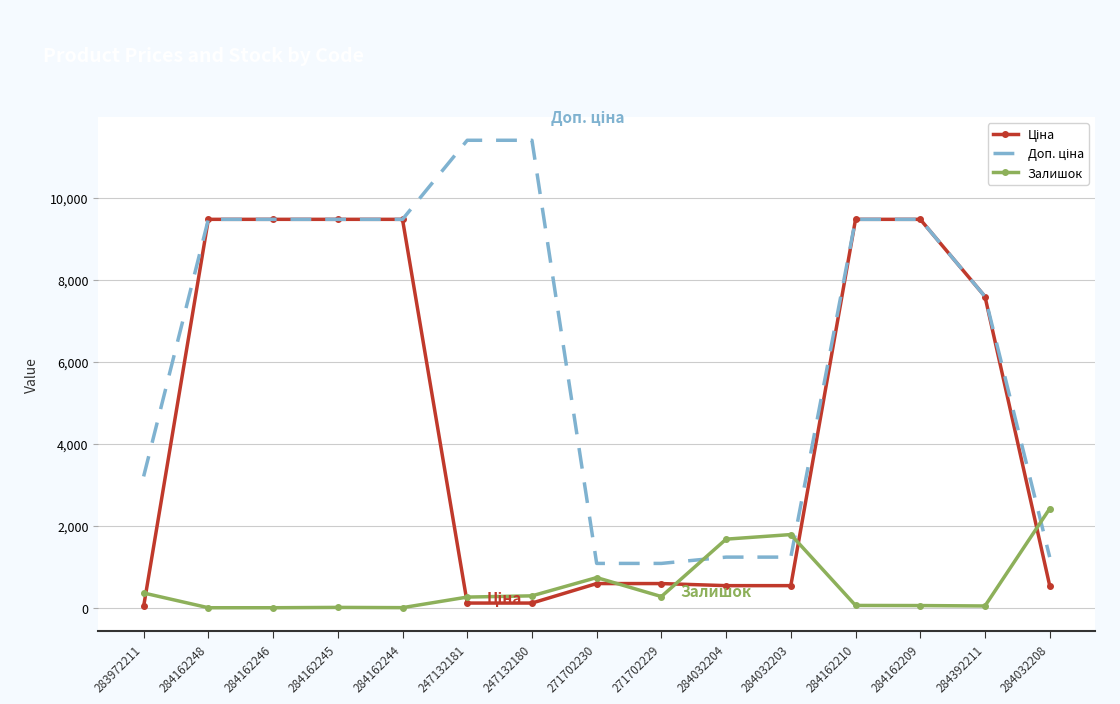

The value of Залишок at 271702230 is 736.0. True or false?

True